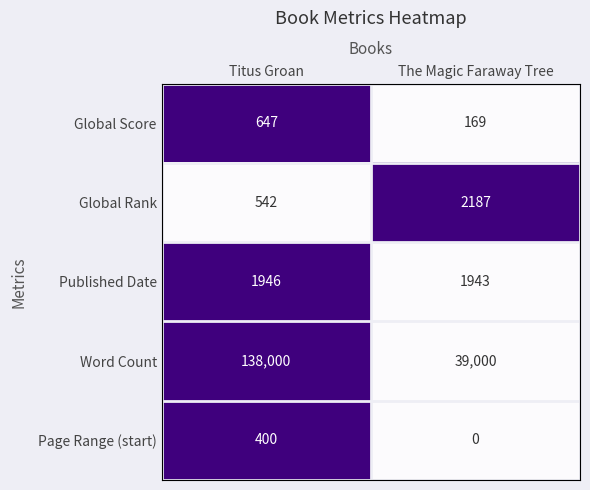

What is the average value of the Global Score series?

408